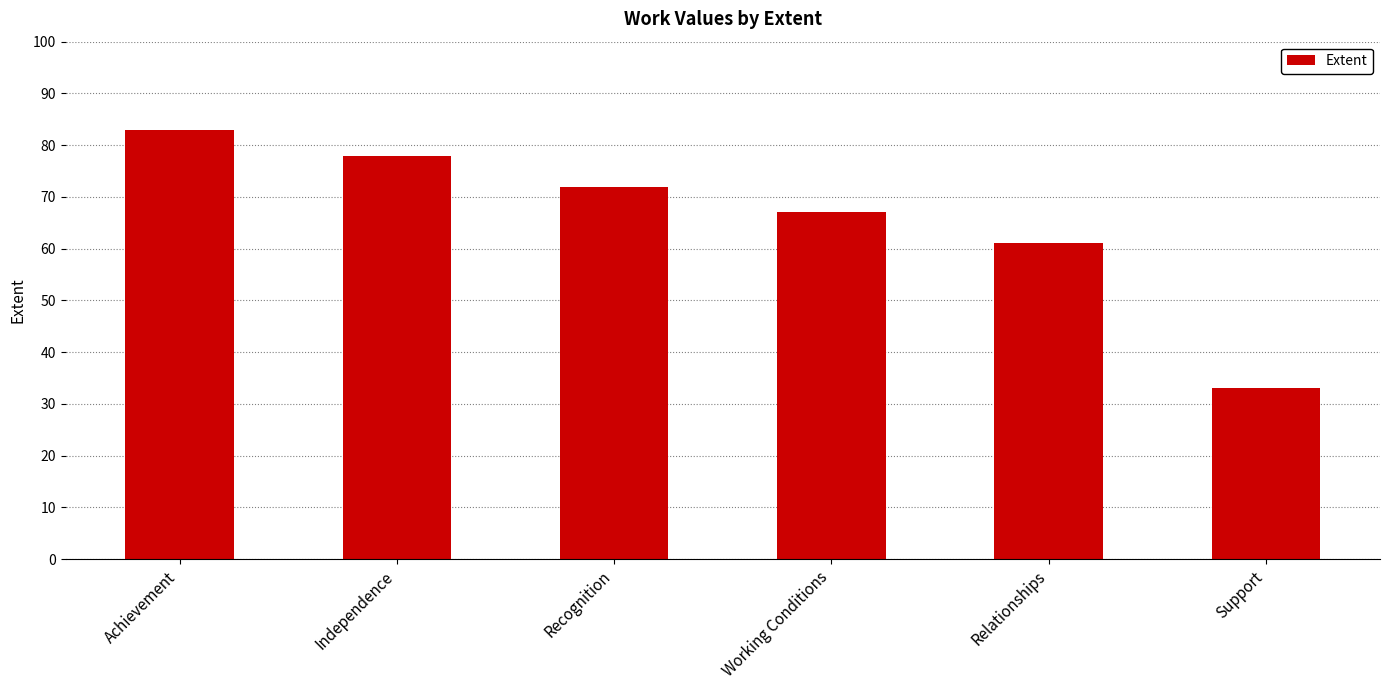

Approximately how many times larger is the value at Relationships compared to Working Conditions?

0.9